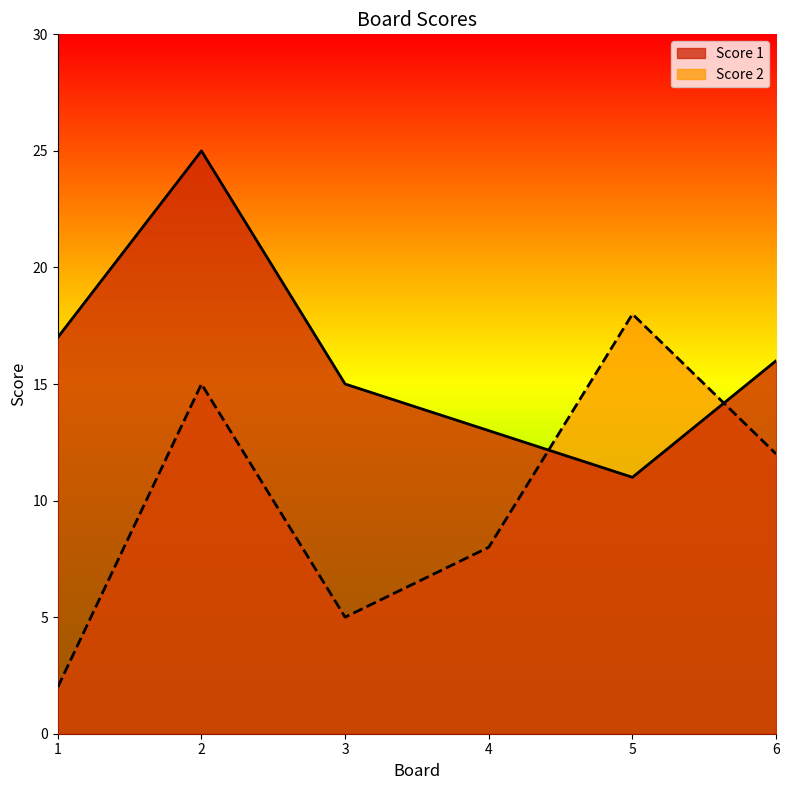

True or false: Score 1 has a value of 6 at 4.

False